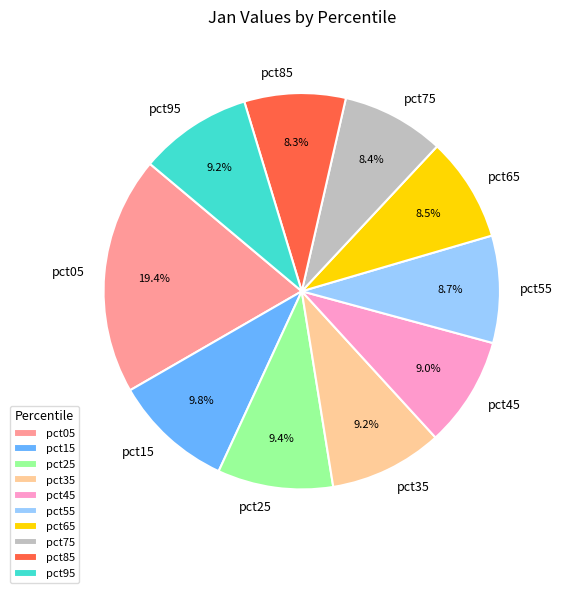

Between pct85 and pct05, which is larger?

pct05